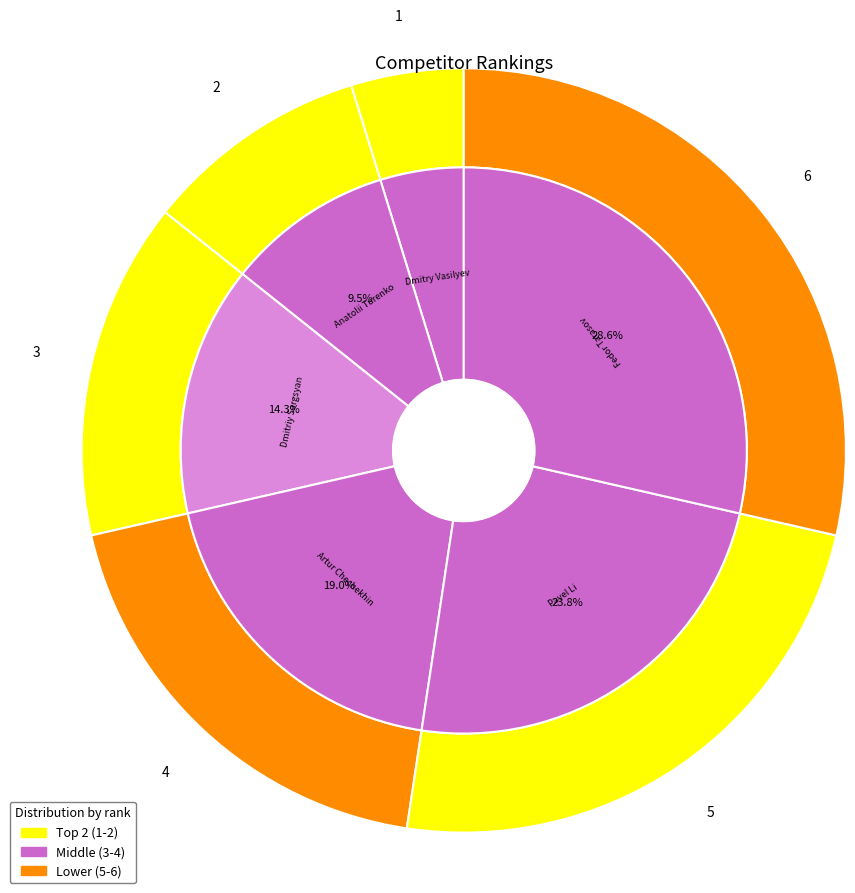

How many slices are in this pie chart?

6